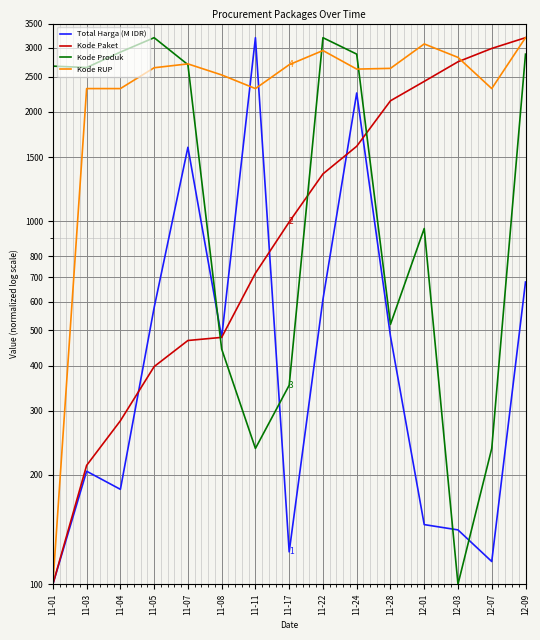

What is the greatest value displayed?

3200.0